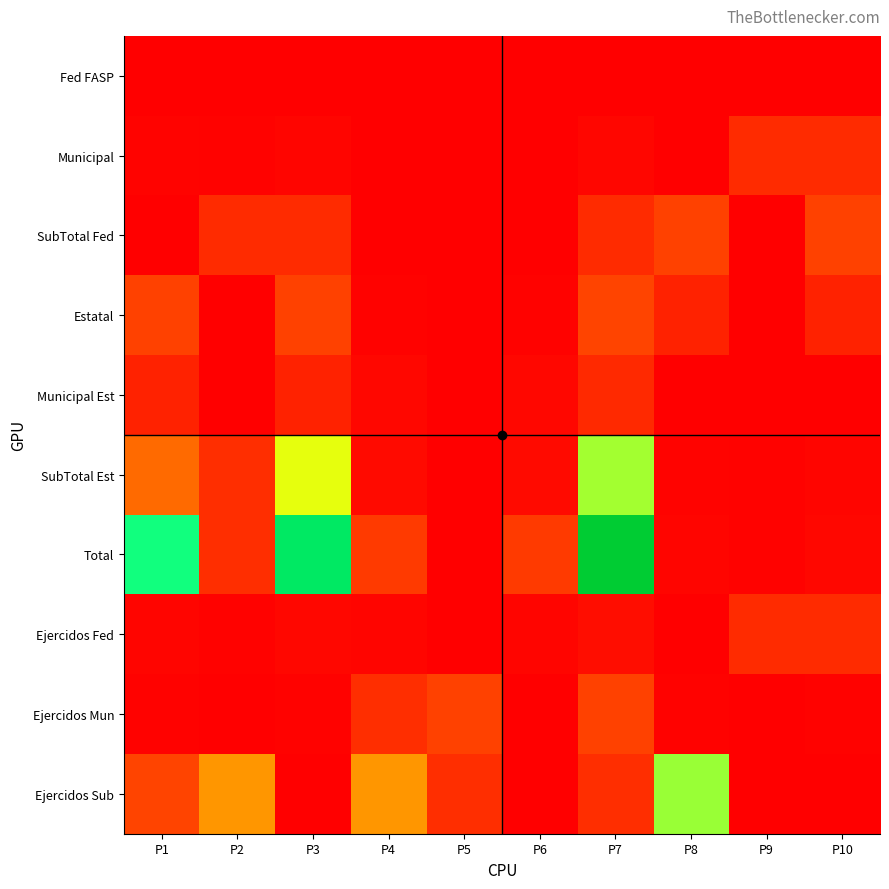

How many data points does each series have?

10